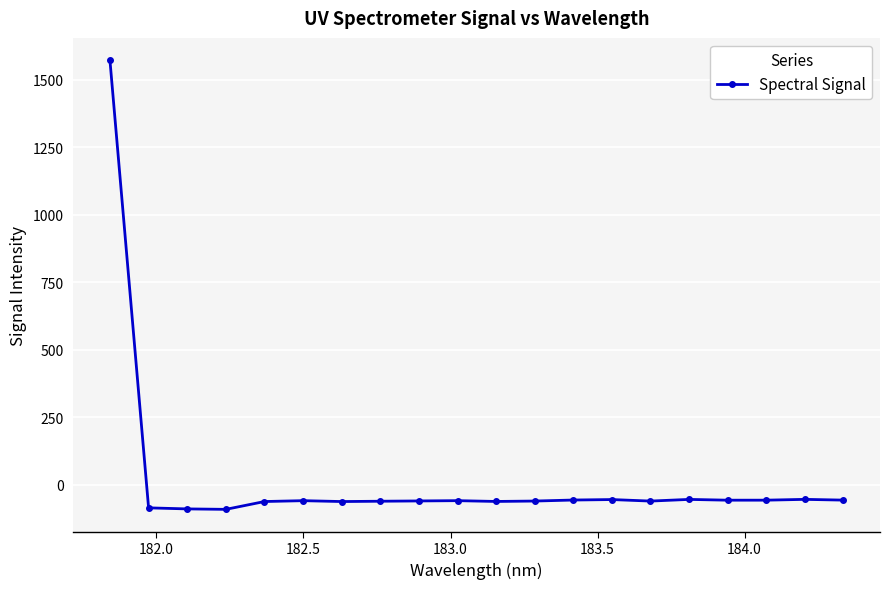

What is the value of the 20th point from the left?

-57.2